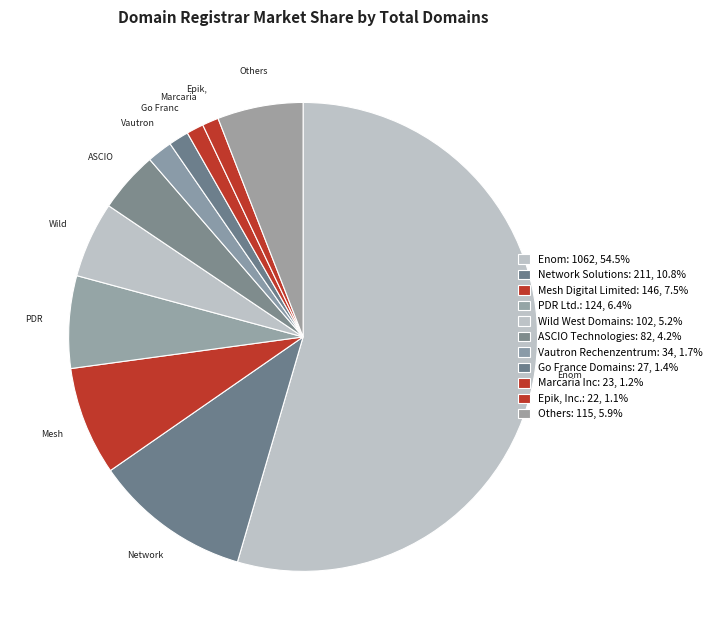

Which category accounts for the majority?

Enom